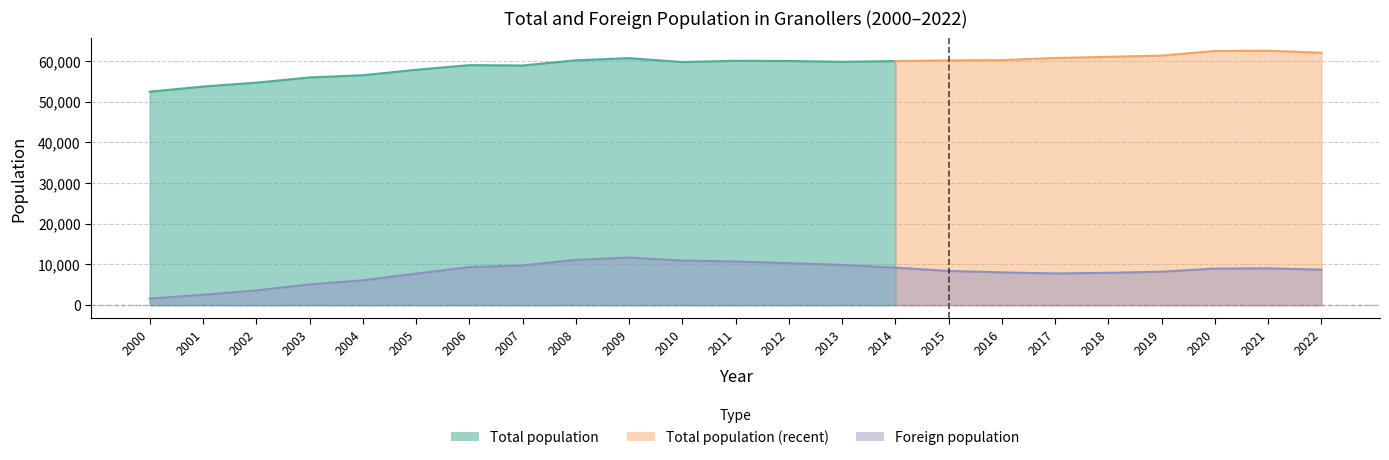

The chart shows a value of 3317 at 2005. True or false?

False